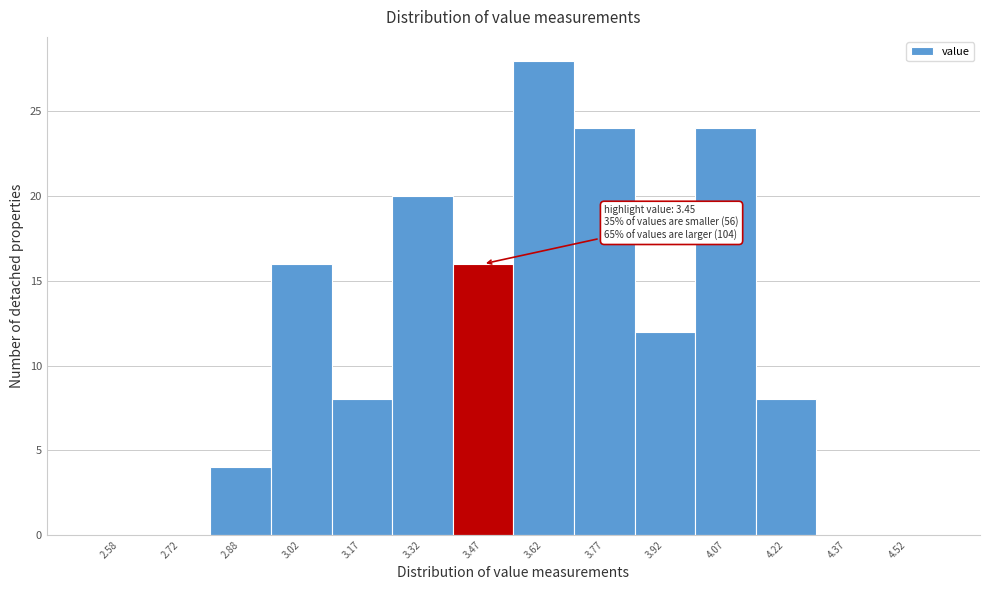

Over which range of the x-axis is the bar tallest?

3.55 to 3.70